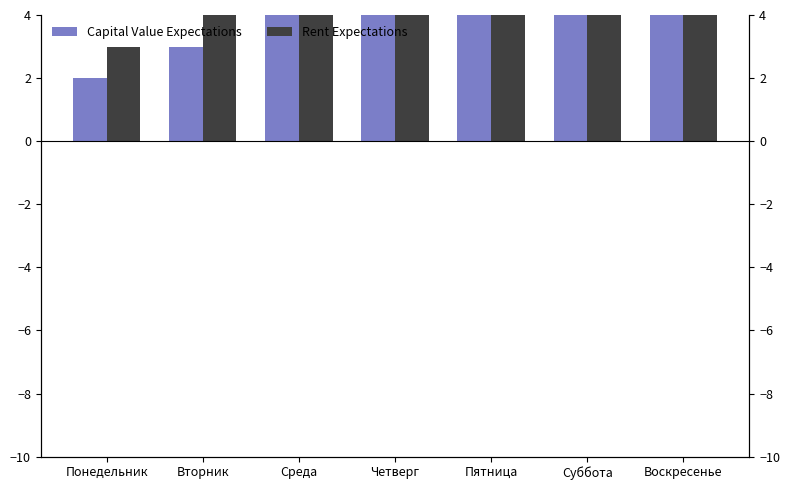

What is the average value of the Rent Expectations series?

6